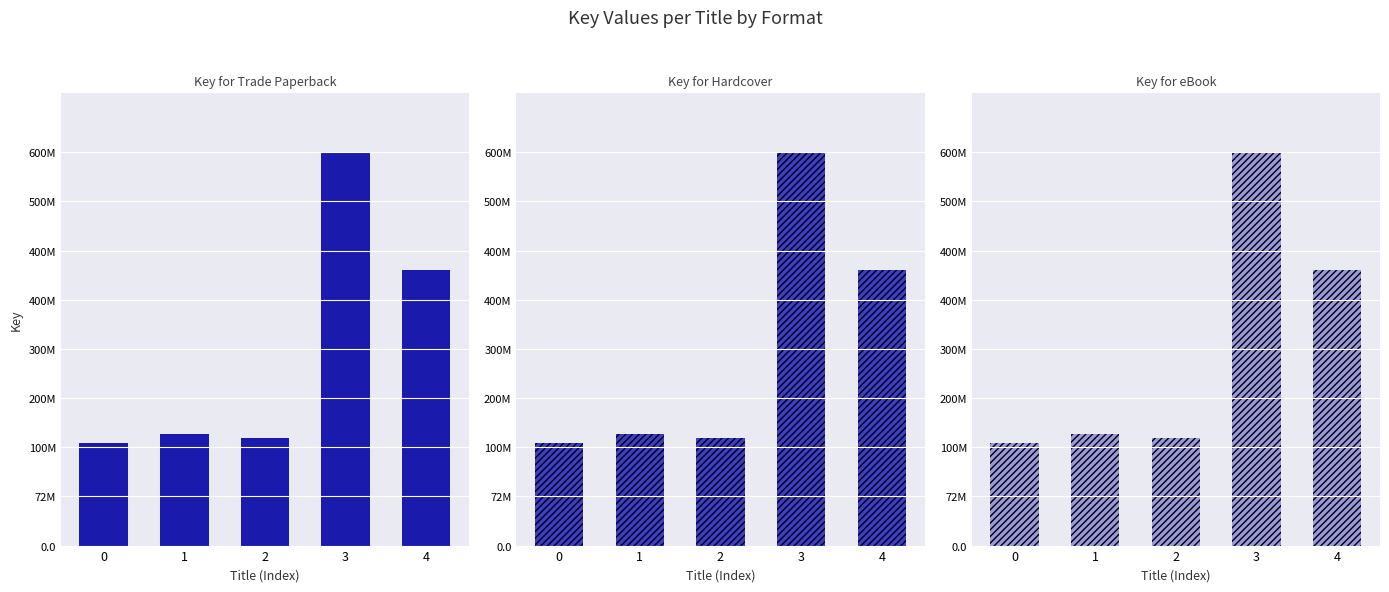

At which label does Hardcover reach its peak?

3